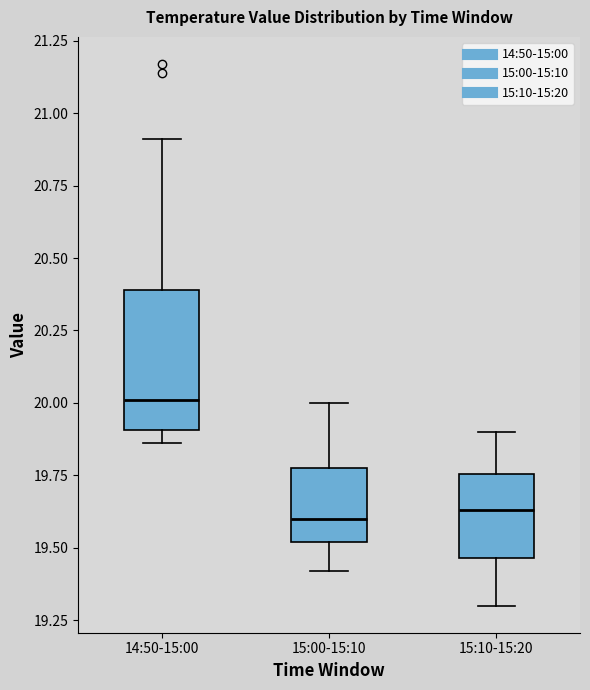

Reading left to right, read every box against the y-axis: the position of its median line, the range the box covers, and the ends of its whiskers. The values are not printed on the chart, so give them approximately, as read against the axis.

14:50-15:00: median 20.00, box 19.90 to 20.40, whiskers 19.85 to 20.90
15:00-15:10: median 19.60, box 19.50 to 19.80, whiskers 19.40 to 20.00
15:10-15:20: median 19.65, box 19.45 to 19.75, whiskers 19.30 to 19.90